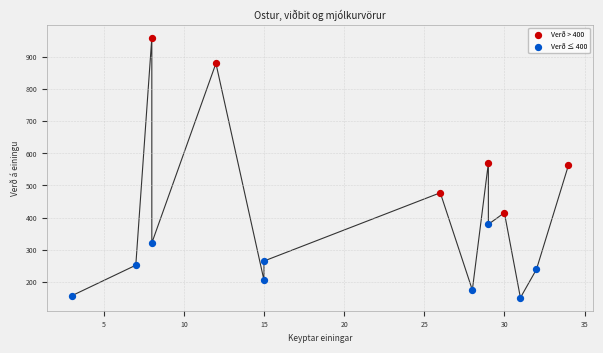

Which series has the widest spread of Y values?

Verð > 400